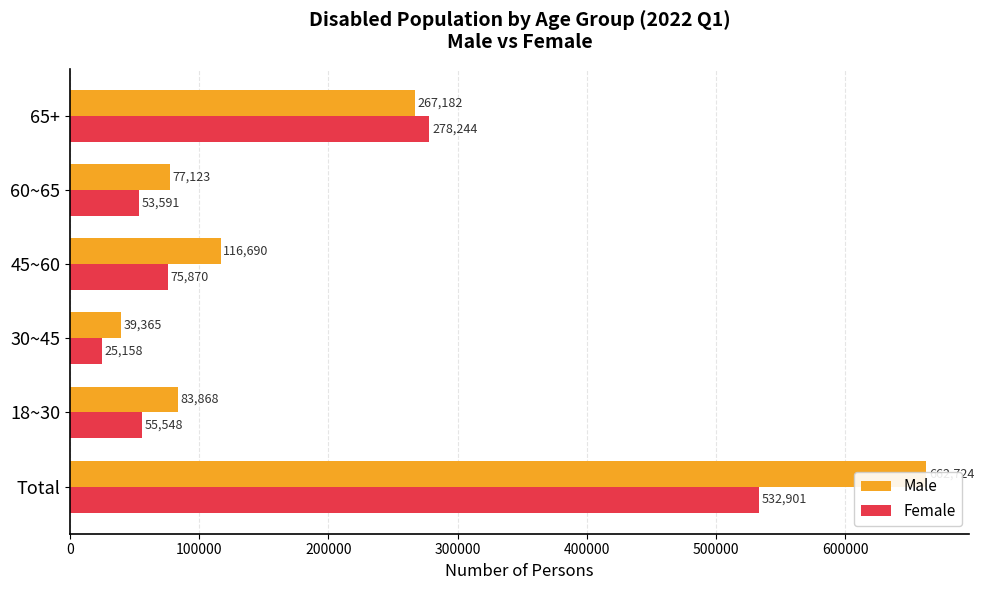

What is the value of the Male bar at the 6th from the left?

267182